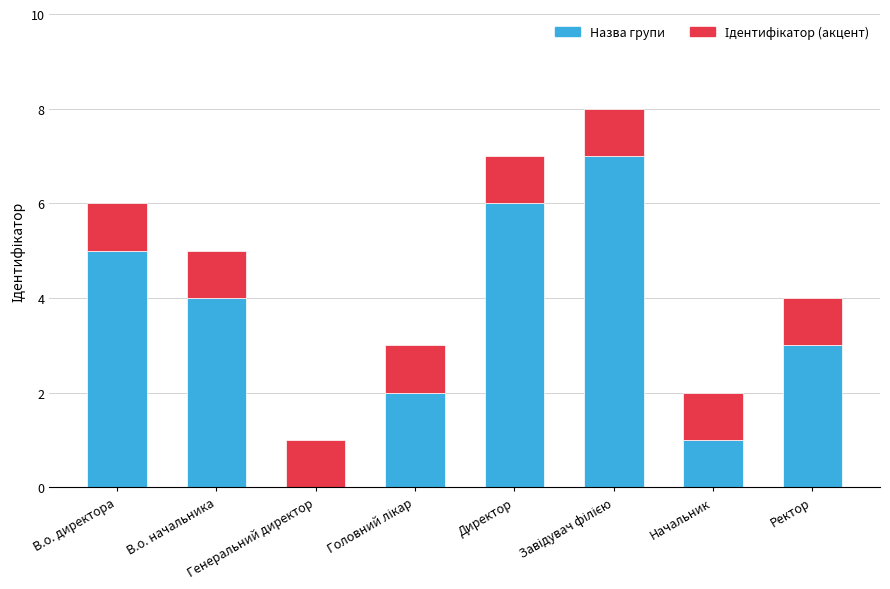

What is the sum of all Назва групи values?

28